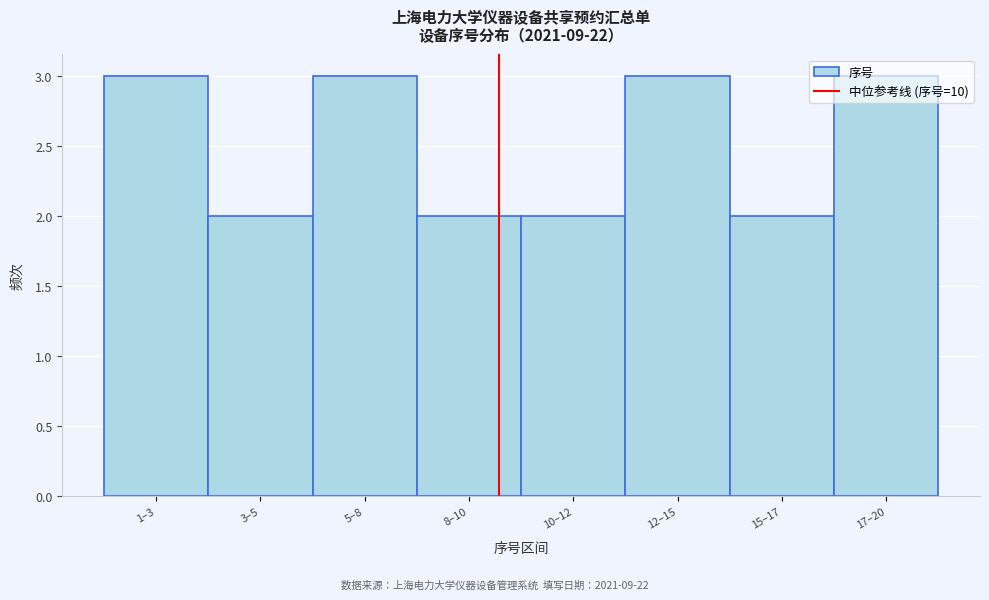

Is it true that the value at 12–15 is 3?

True